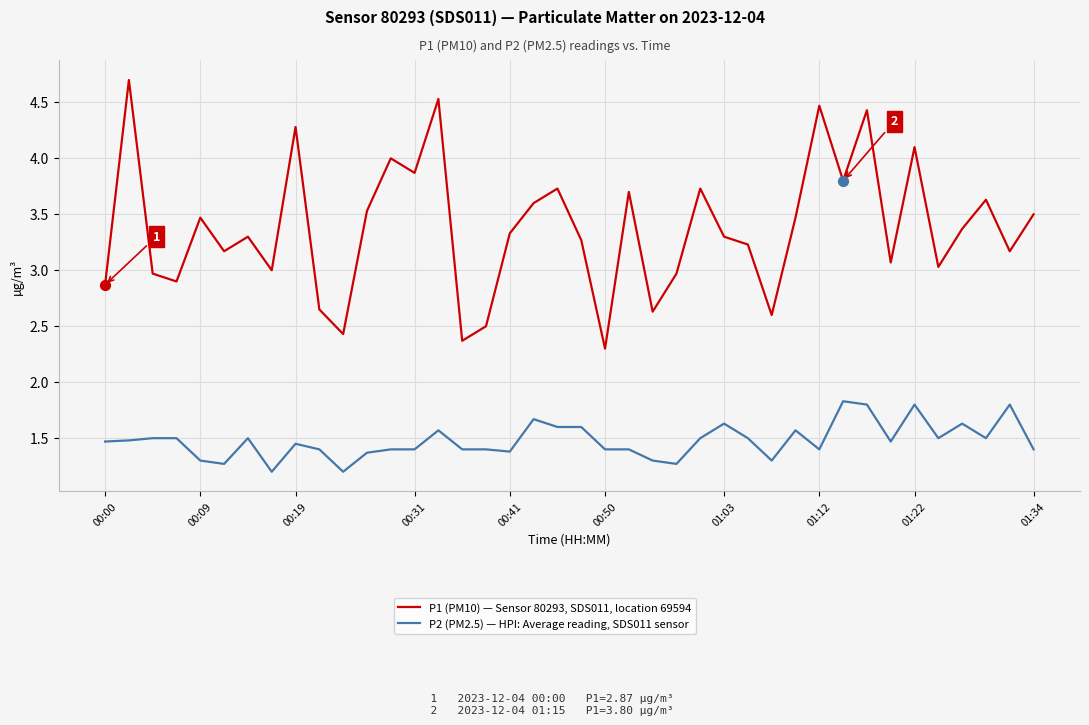

Which series has the widest spread of values?

P1 (PM10) — Sensor 80293, SDS011, location 69594